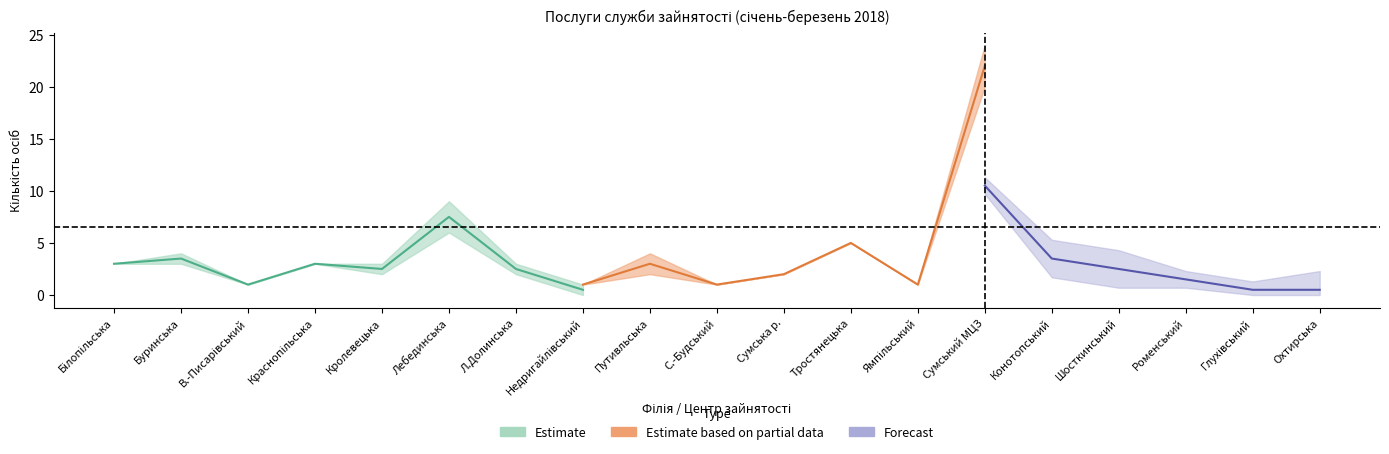

At which category is the sum across all series the highest?

Сумський МЦЗ